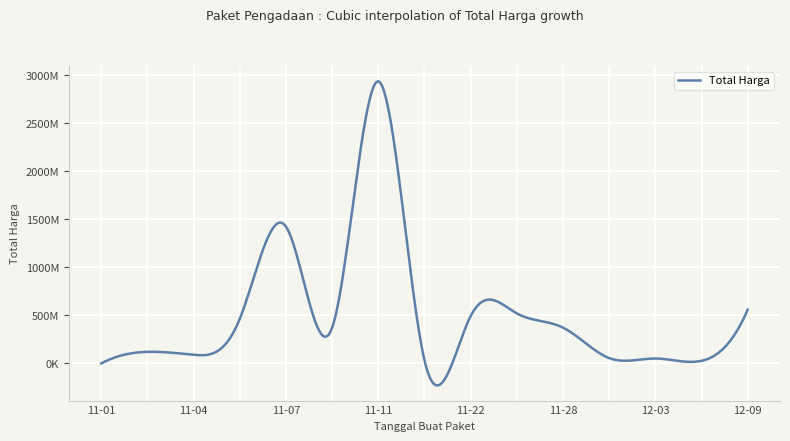

Does the chart display data point markers on the line(s)?

No